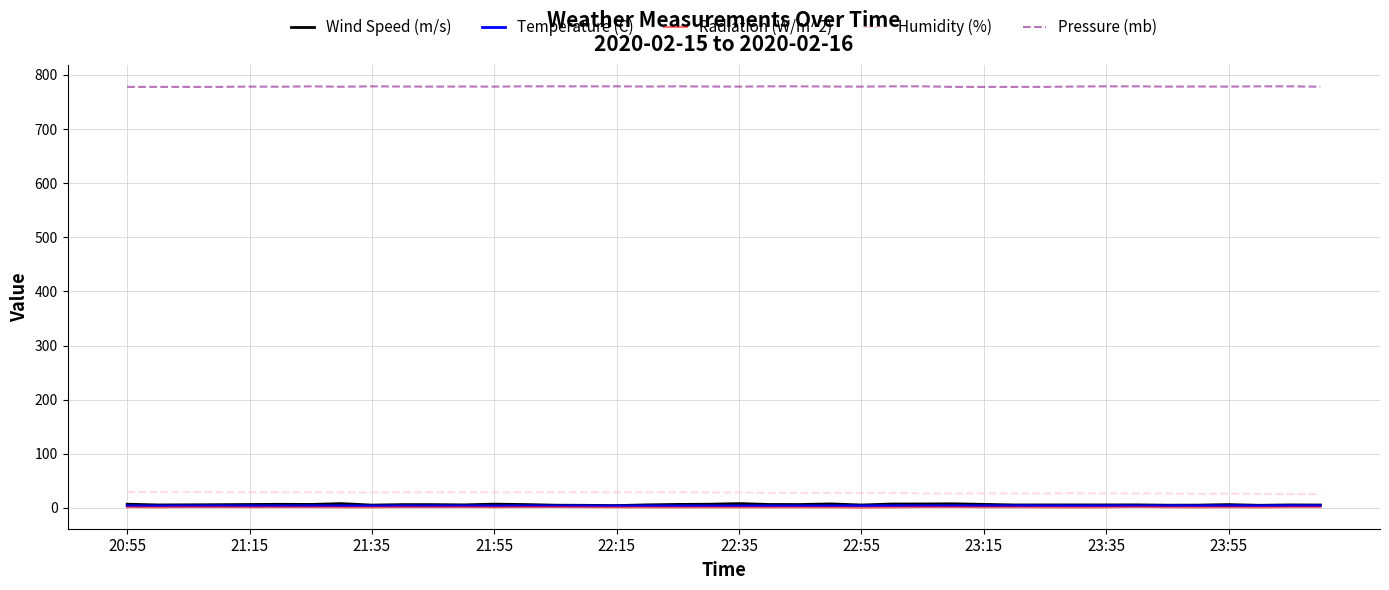

Which series has the largest total across all categories?

Pressure (mb)